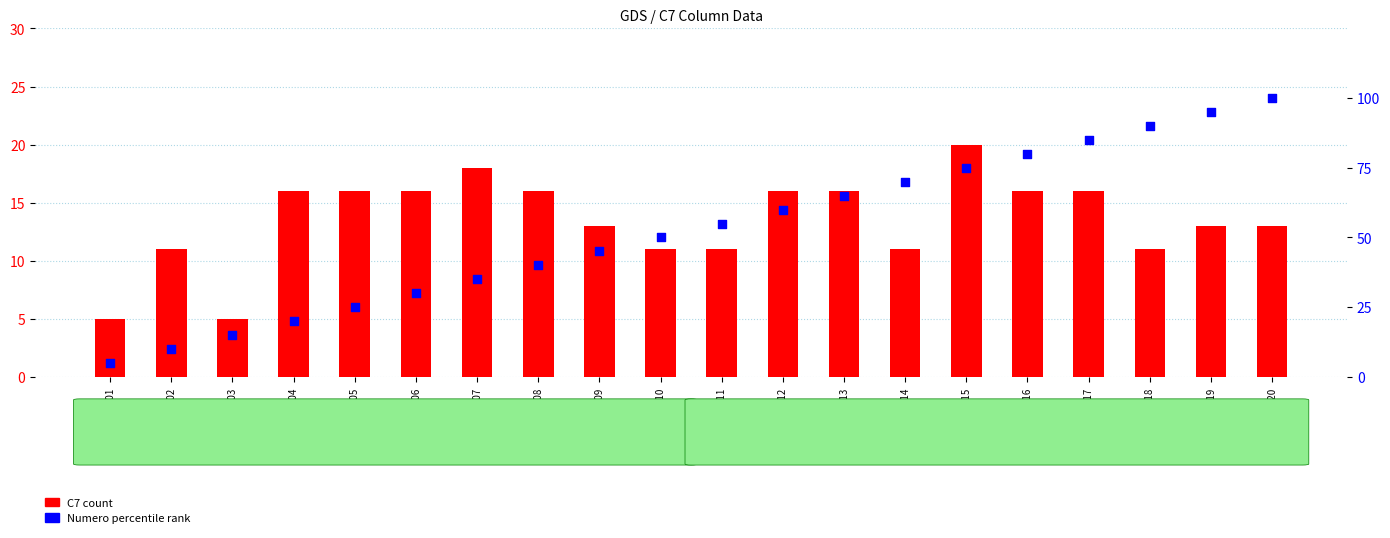

What is the total value across all series at GSM200013?

81.0